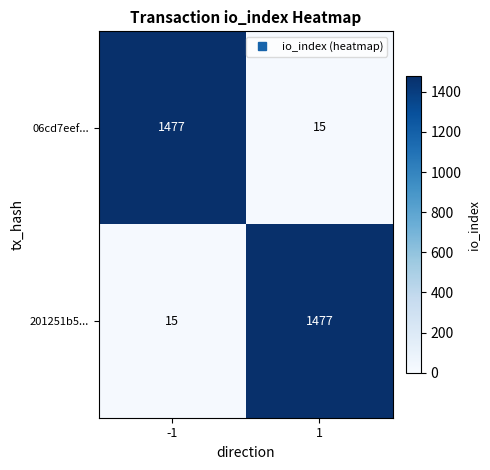

What is the minimum value shown in the chart?

15